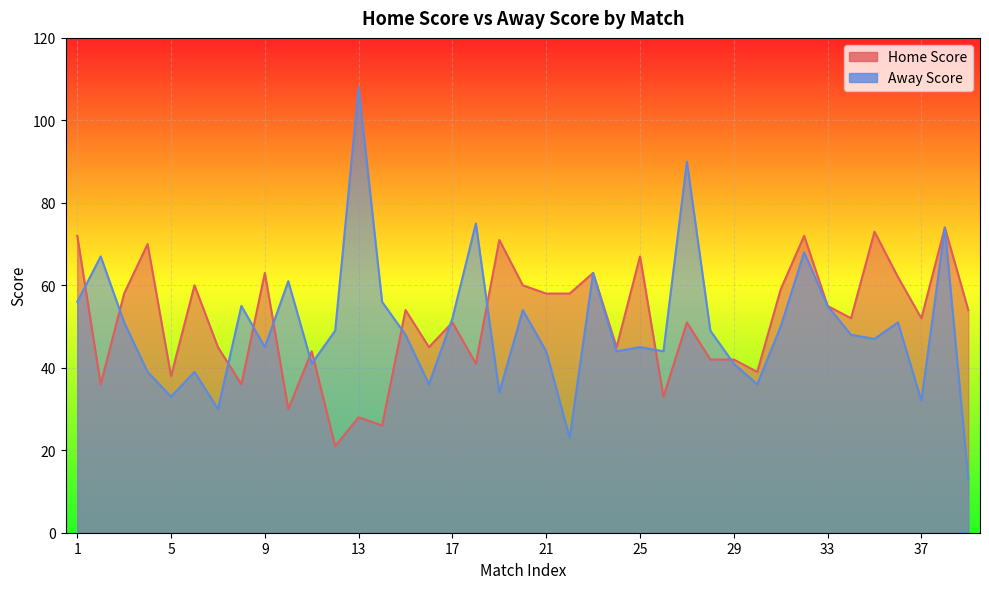

Between 19 and 38, which series saw the biggest shift?

Away Score